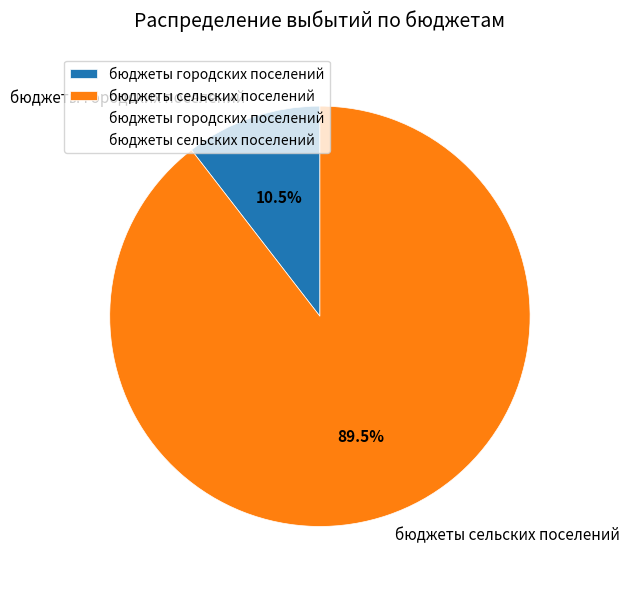

How many slices are in this pie chart?

2